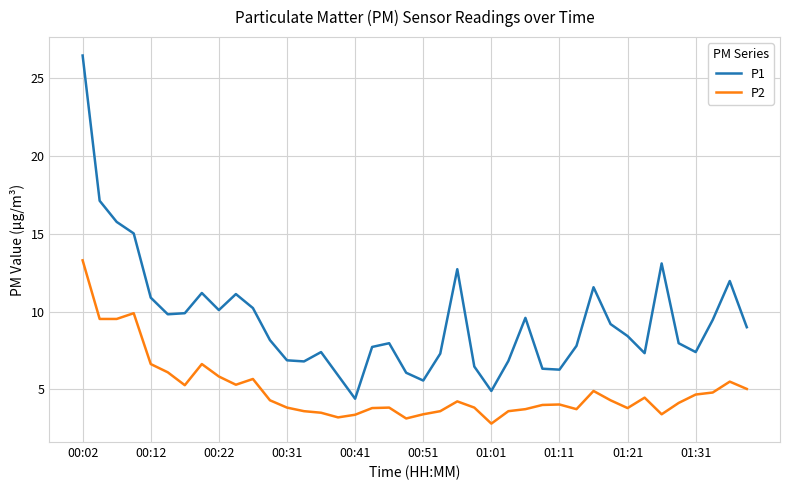

Which series has the widest spread of values?

P1